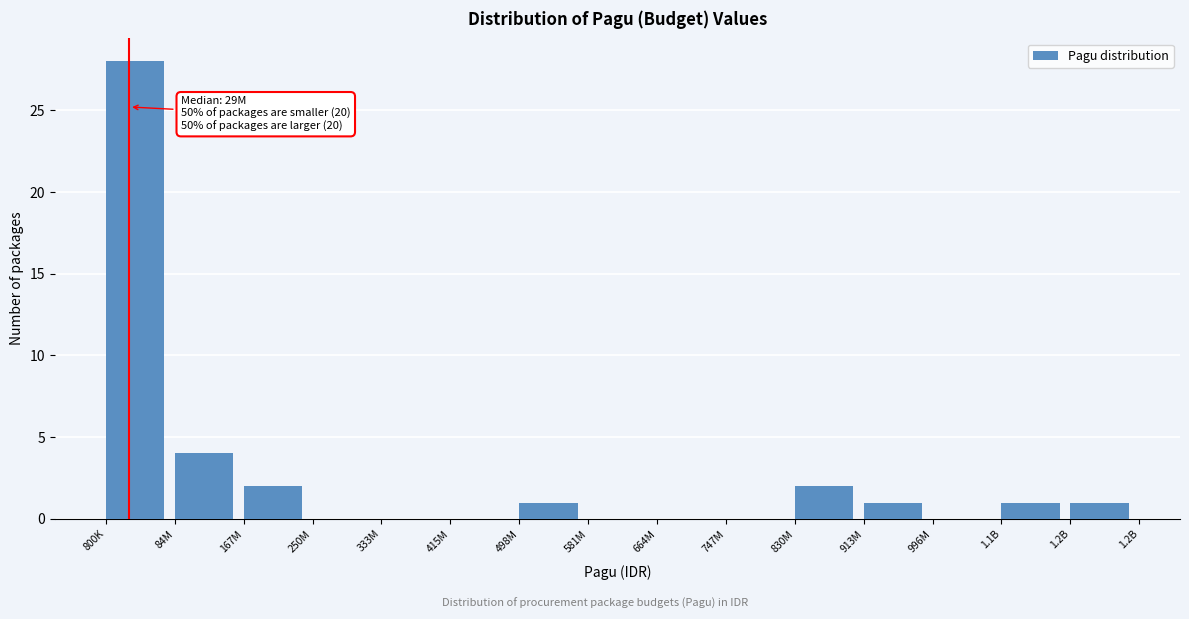

Reading left to right, transcribe all the data shown in this chart.

800K=28	84M=4	167M=2	250M=0	333M=0	415M=0	498M=1	581M=0	664M=0	747M=0	830M=2	913M=1	996M=0	1.1B=1	1.2B=1